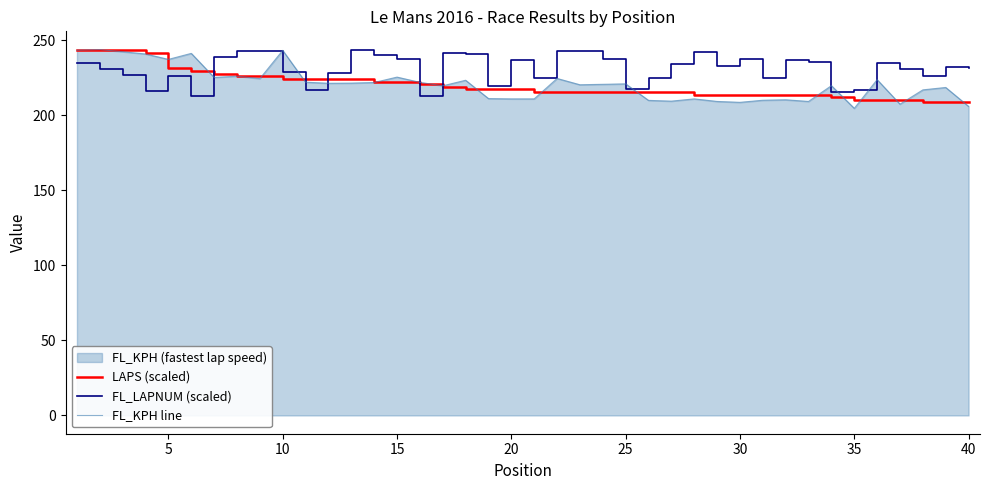

What is the minimum value shown in the chart?

204.5